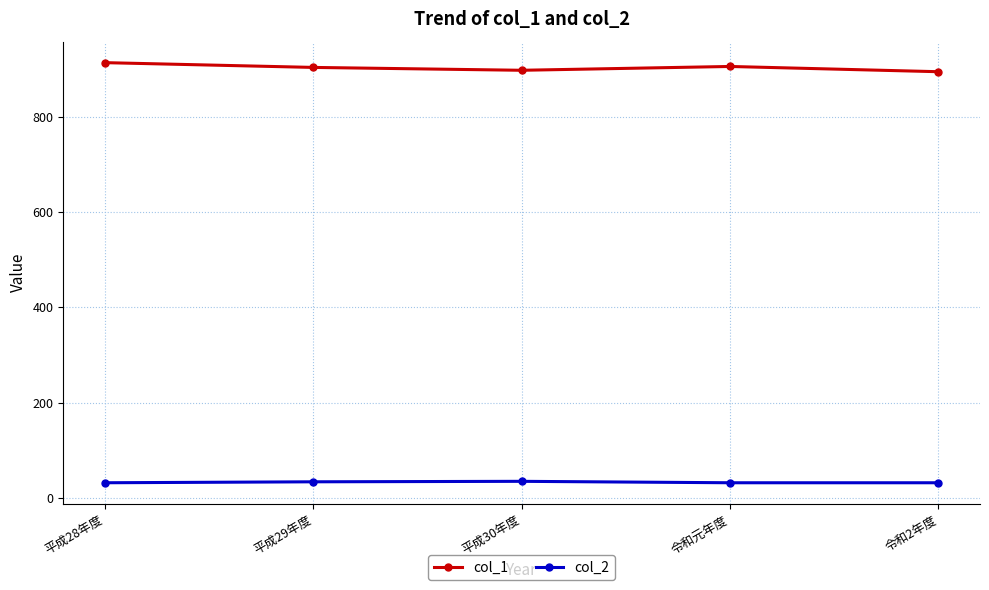

Does the chart display data point markers on the line(s)?

Yes